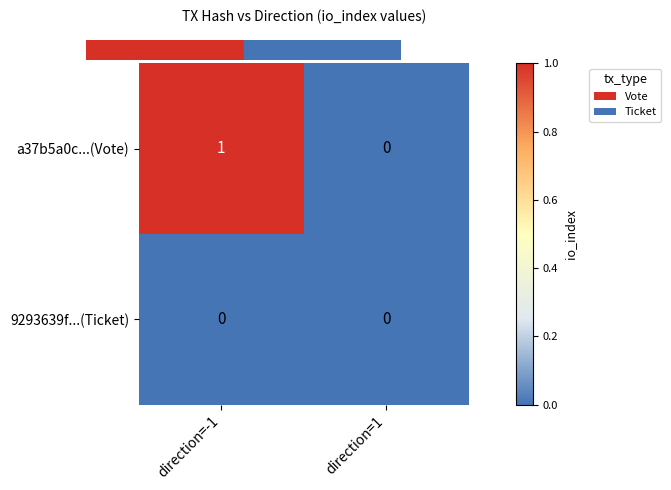

Which series changed the most between direction=-1 and direction=1?

a37b5a0c...(Vote)